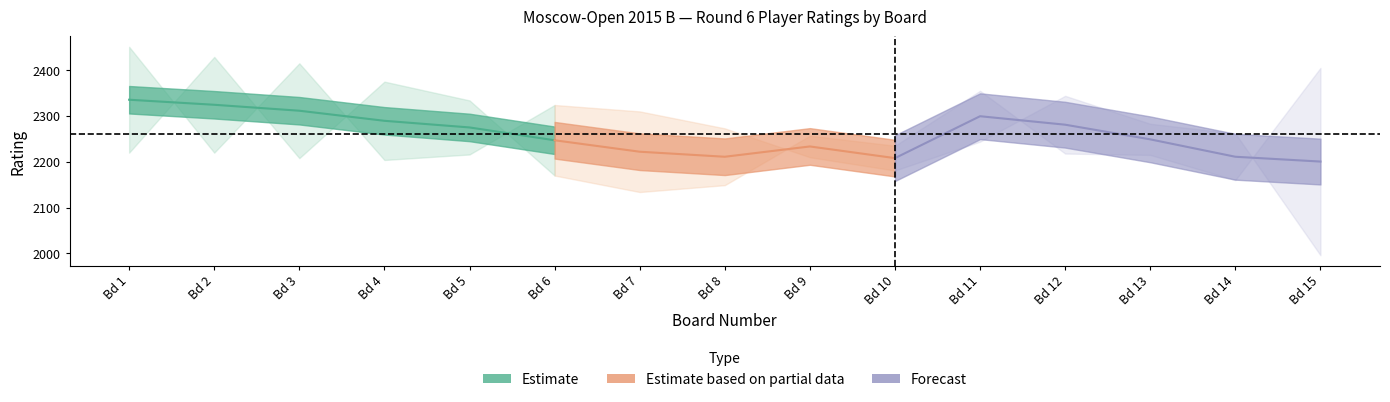

What is the sum of all Rating_Black values?

33864